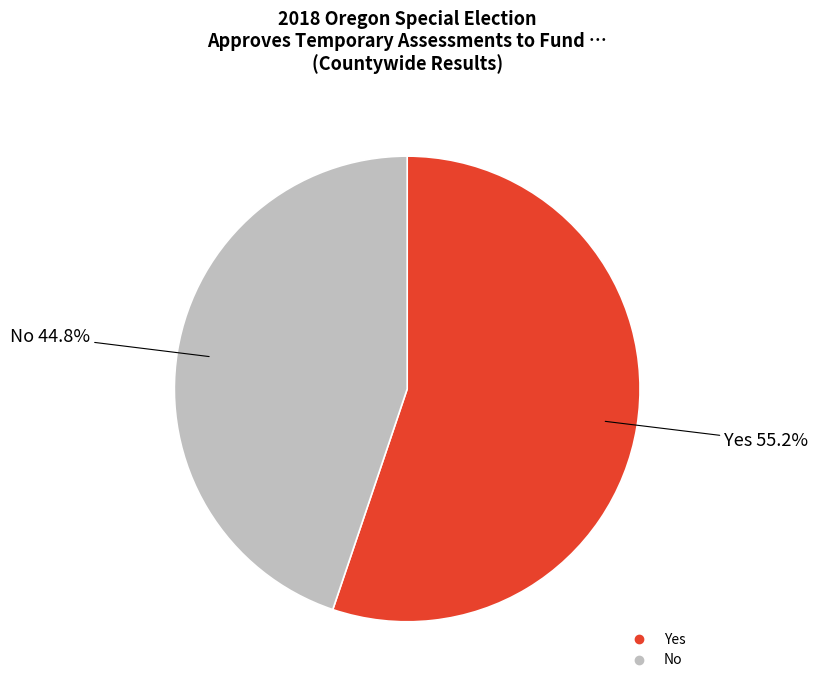

What percentage is the Yes slice, to the nearest percent?

55%